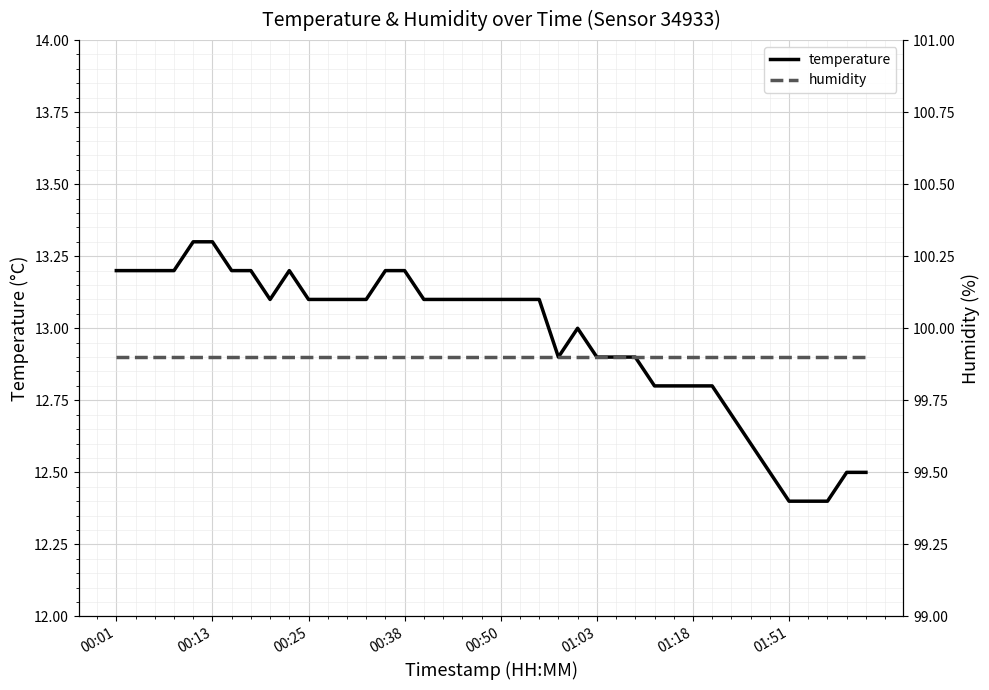

True or false: humidity and temperature intersect in this chart.

False